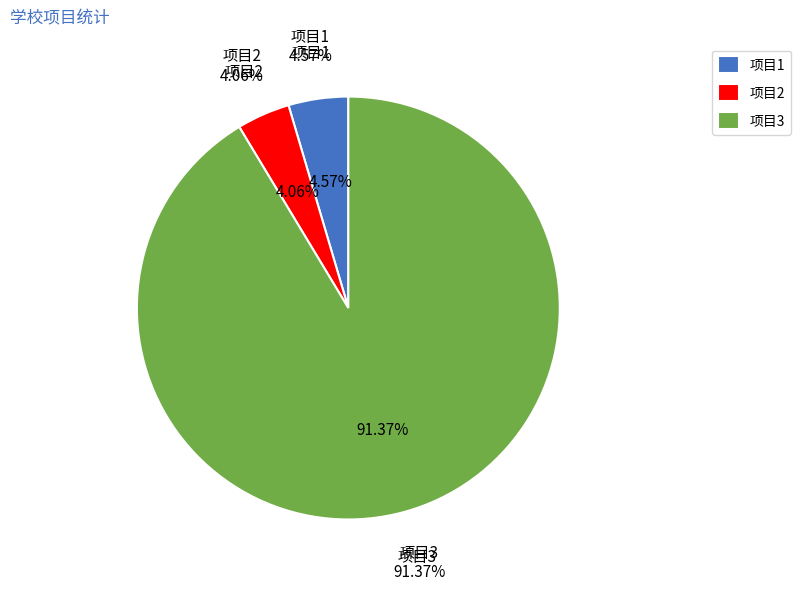

How many segments does this pie chart have?

3